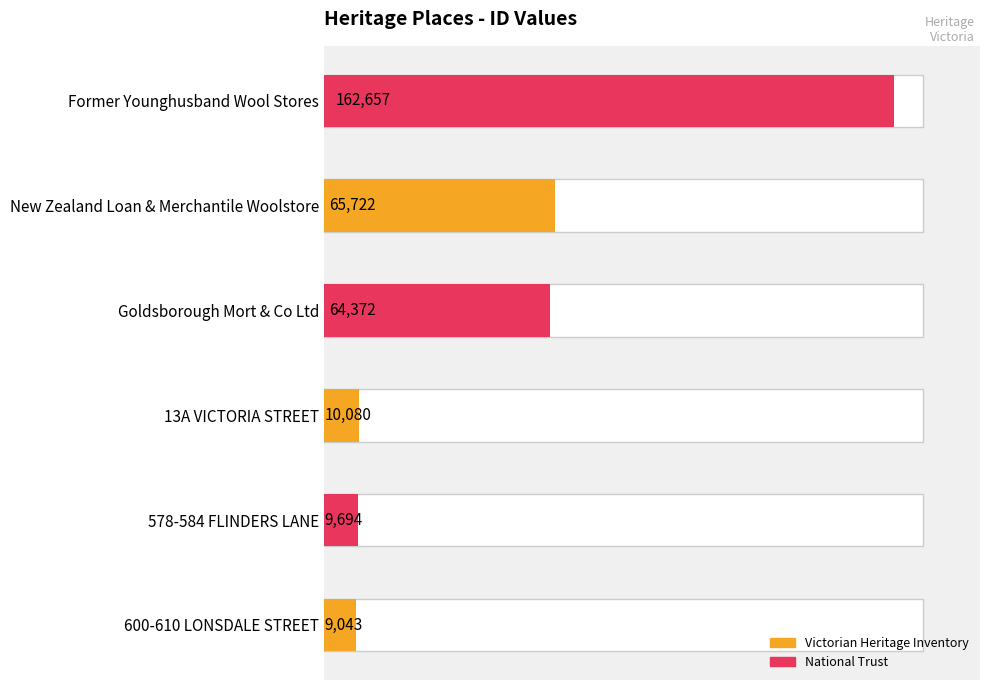

Reading left to right, transcribe all the data shown in this chart.

600-610 LONSDALE STREET=9043	578-584 FLINDERS LANE=9694	13A VICTORIA STREET=10080	Goldsborough Mort & Co Ltd=64372	New Zealand Loan & Merchantile Woolstore=65722	Former Younghusband Wool Stores=162657